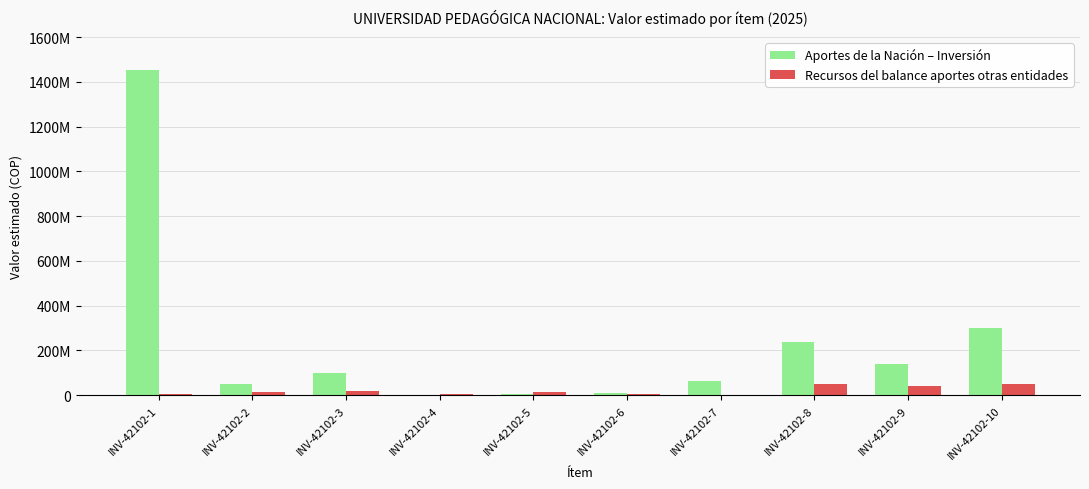

Are the bars horizontal?

No